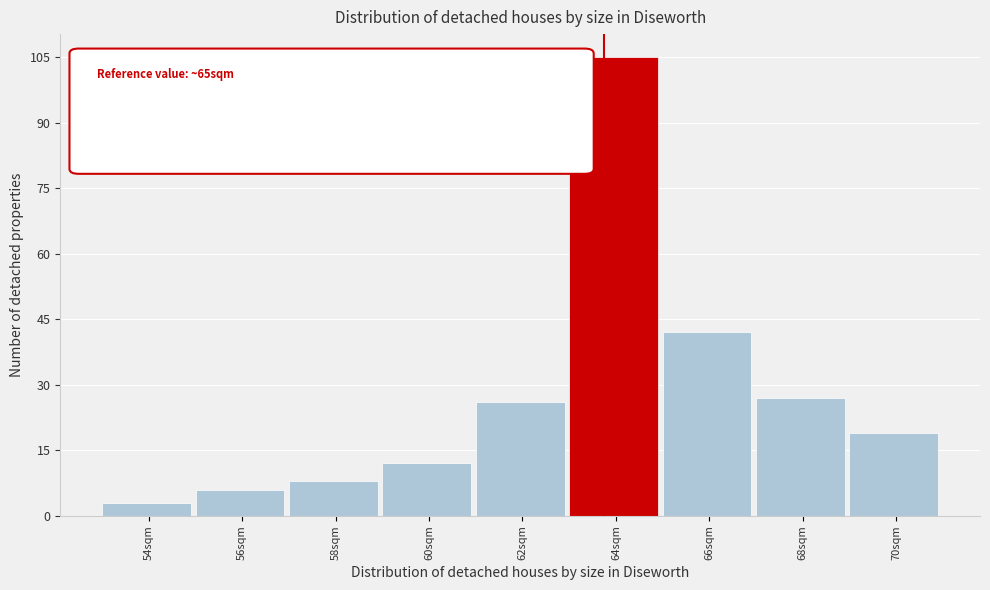

Reading right to left, transcribe all the data shown in this chart.

70sqm=19	68sqm=27	66sqm=42	64sqm=105	62sqm=26	60sqm=12	58sqm=8	56sqm=6	54sqm=3